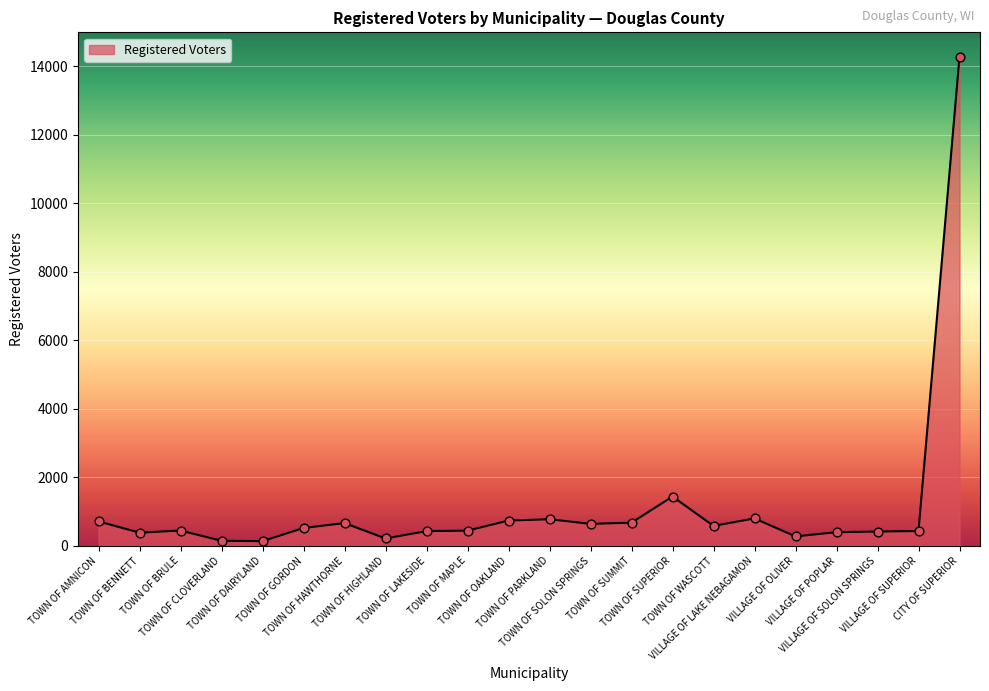

What is the change in value from TOWN OF HAWTHORNE to VILLAGE OF OLIVER?

-388